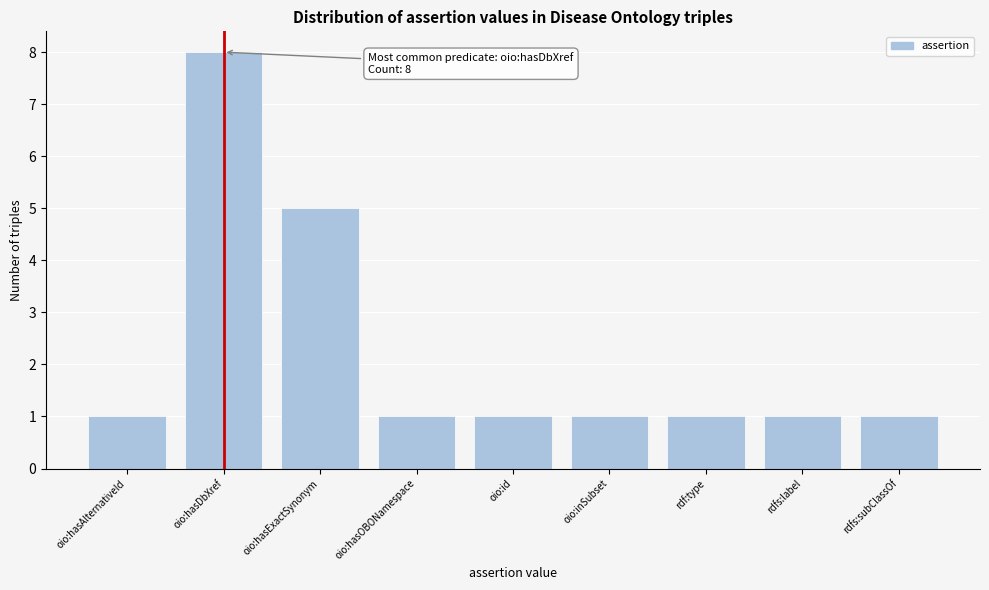

Reading right to left, what are all the values shown in this chart?

1	1	1	1	1	1	5	8	1